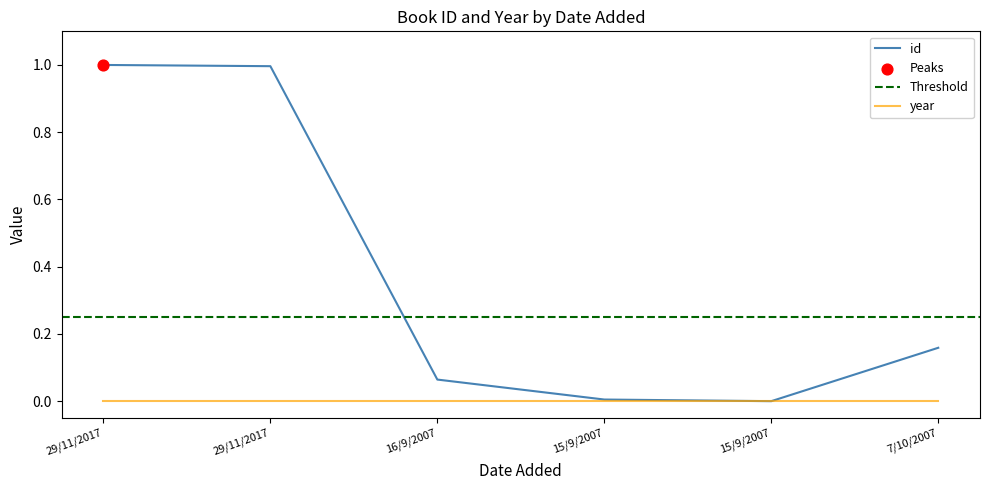

Between 7/10/2007 and 29/11/2017, which is larger?

29/11/2017